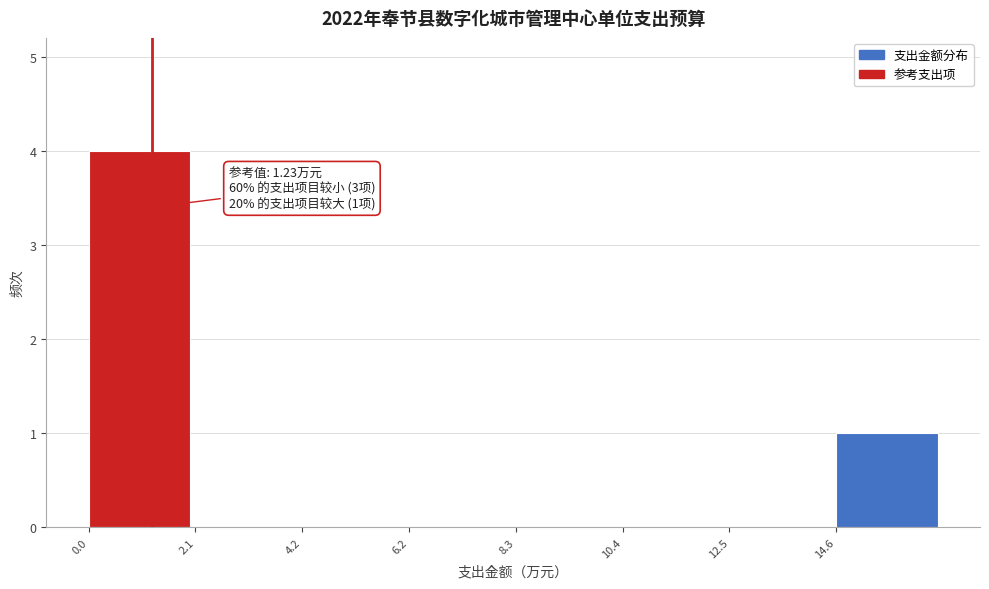

Which range on the x-axis has the tallest bar?

0.0 to 2.0